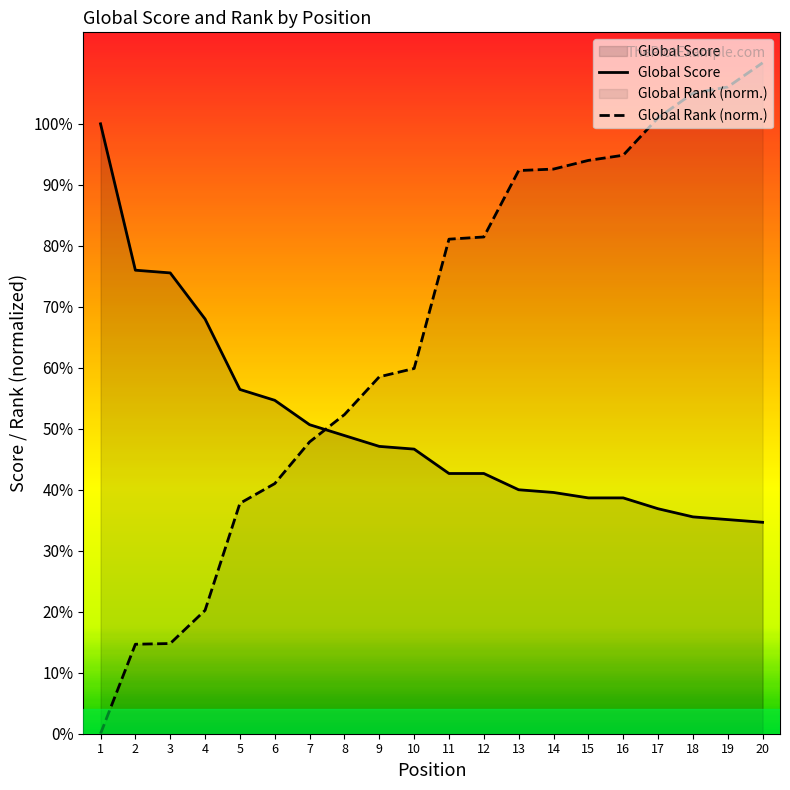

Which series changed the most between 14 and 18?

Global Rank (norm.)